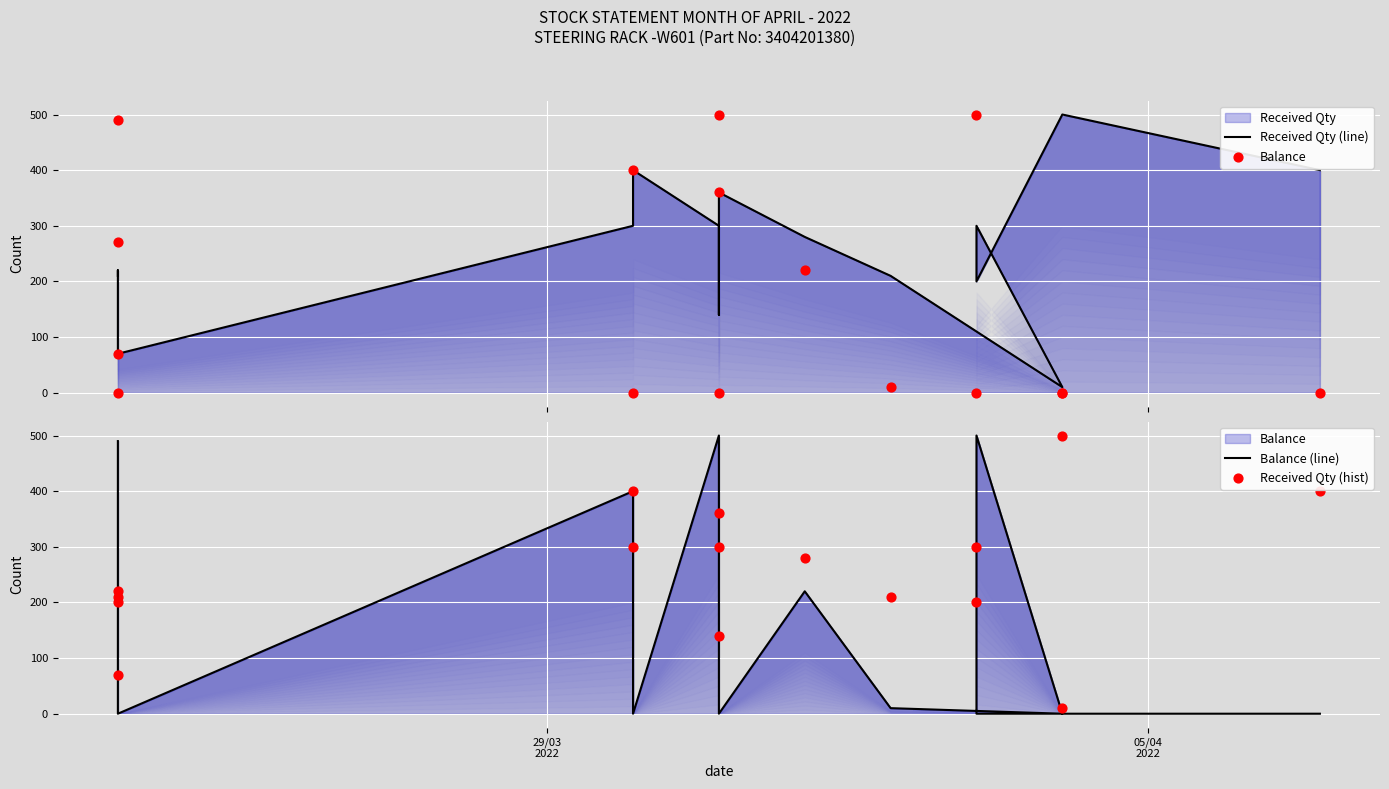

Which series contains the highest Y value?

Received Qty (line)